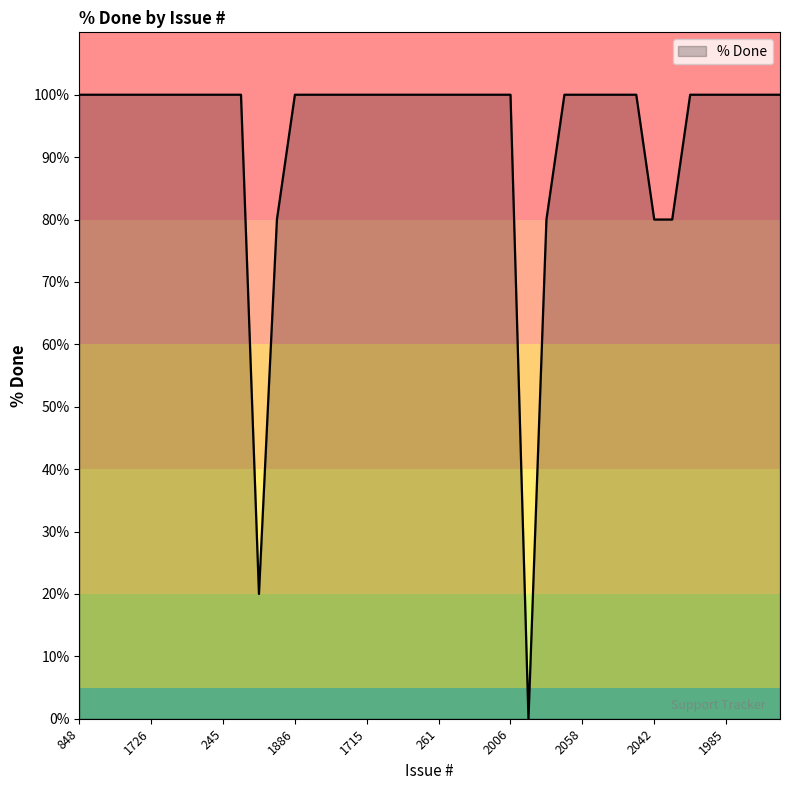

What is the maximum value shown in the chart?

100